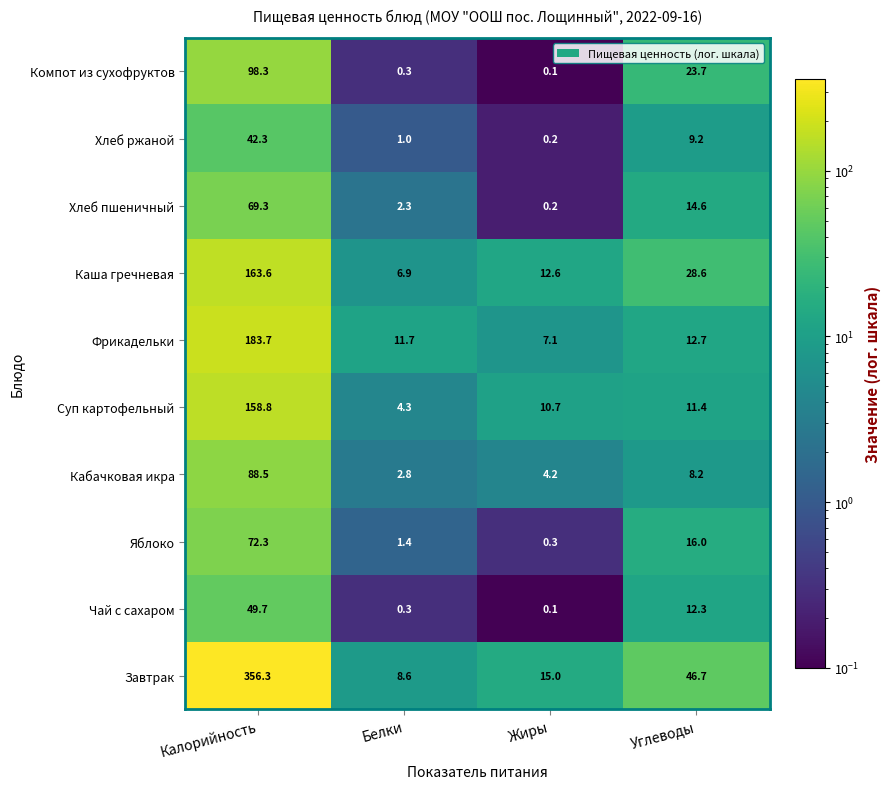

Which series has the widest spread of values?

Завтрак